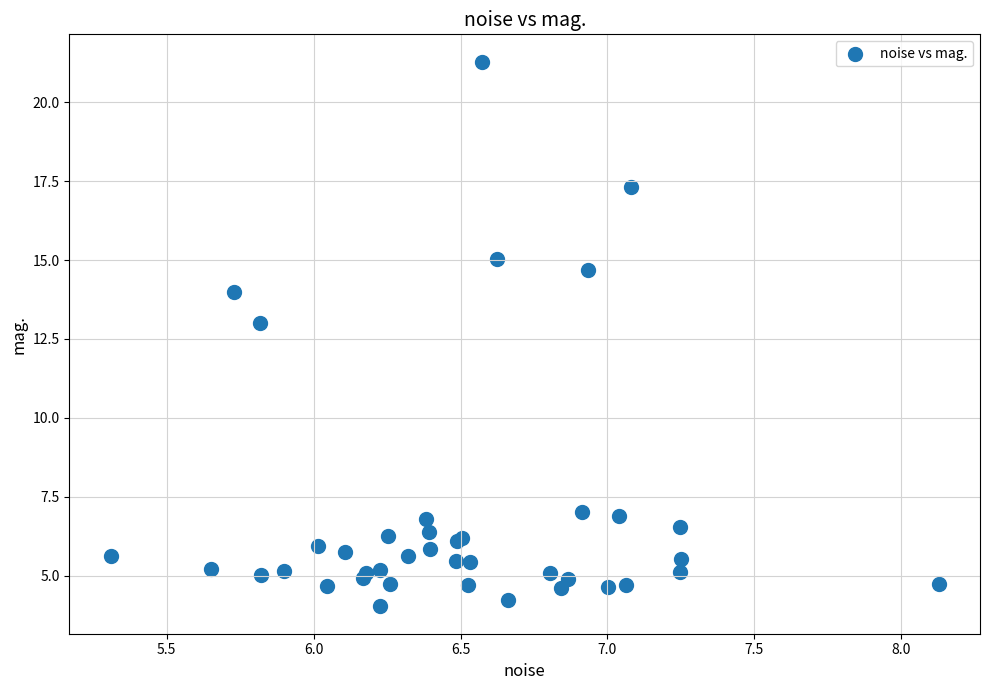

What Y value in the scatter plot is closest to 12?

13.0